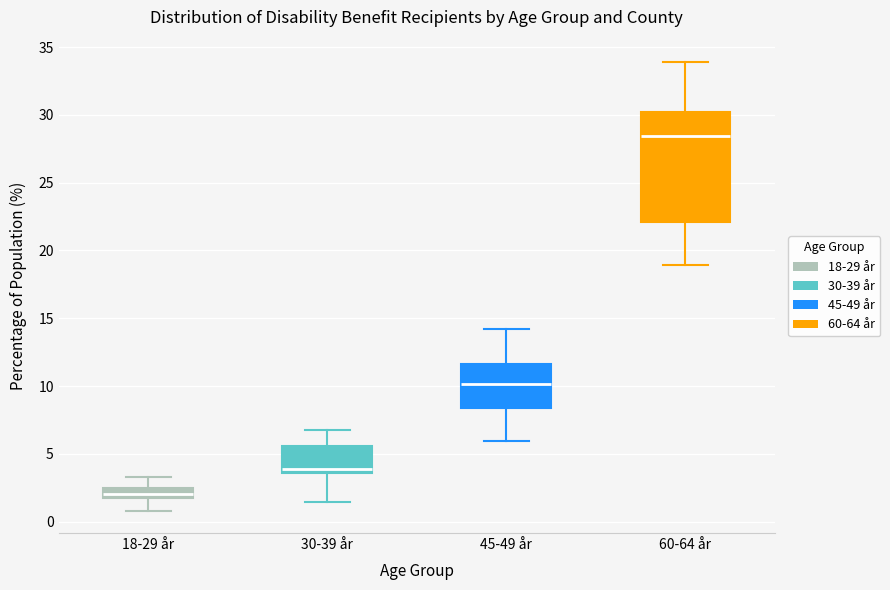

Which box has the lowest median line?

18-29 år